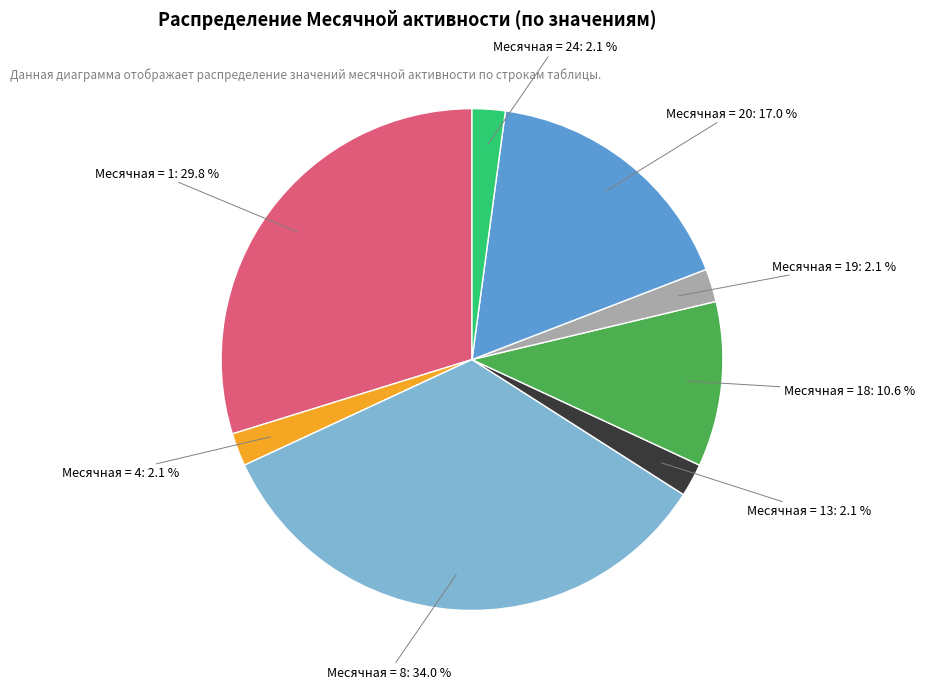

Is there a majority slice in this chart?

No